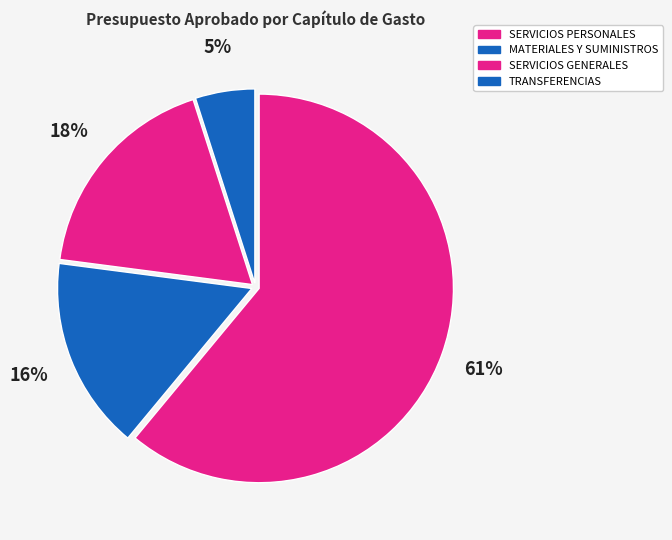

Rank the categories by value from highest to lowest.

SERVICIOS PERSONALES, SERVICIOS GENERALES, MATERIALES Y SUMINISTROS, TRANSFERENCIAS Y SUBSIDIOS